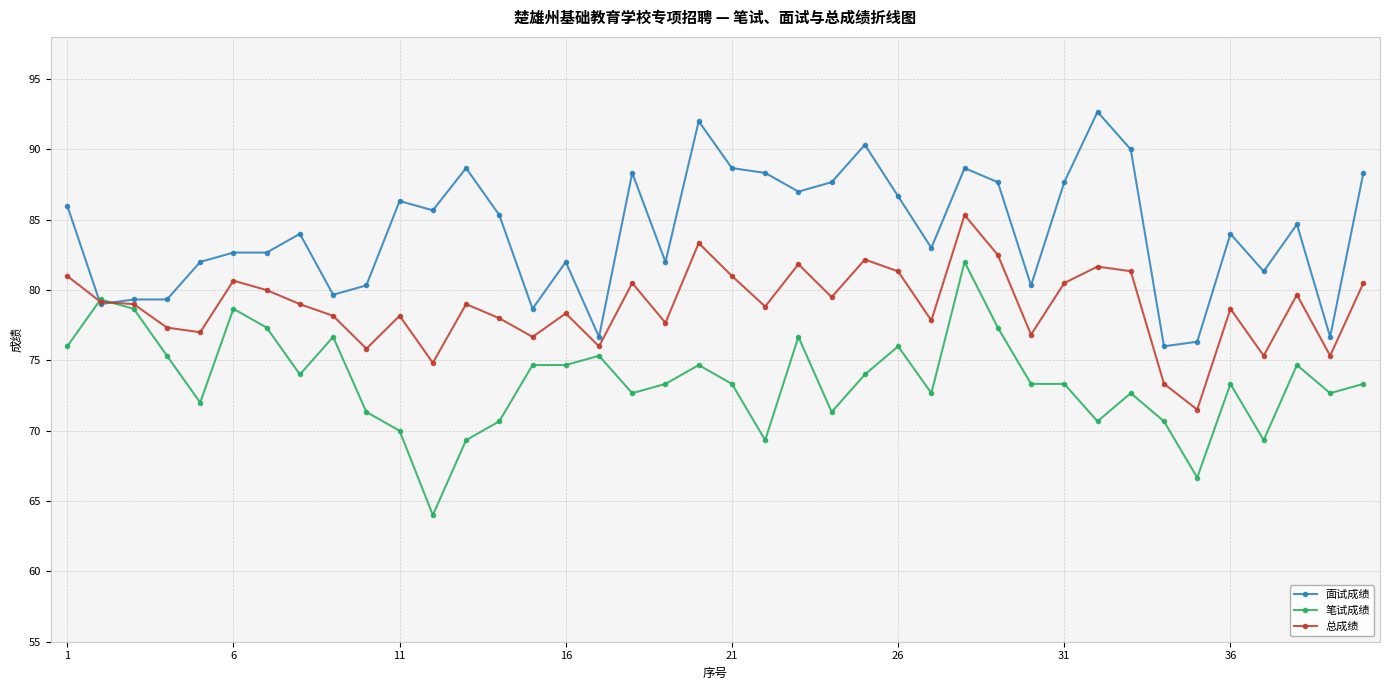

Which series has the largest total across all categories?

面试成绩